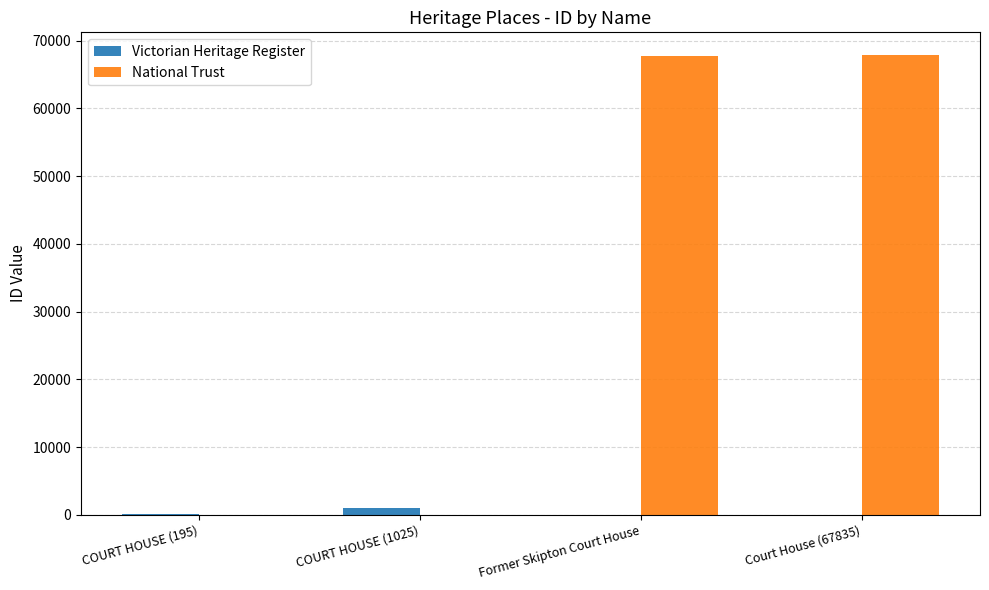

What is the total value across all series at Former Skipton Court House?

67792